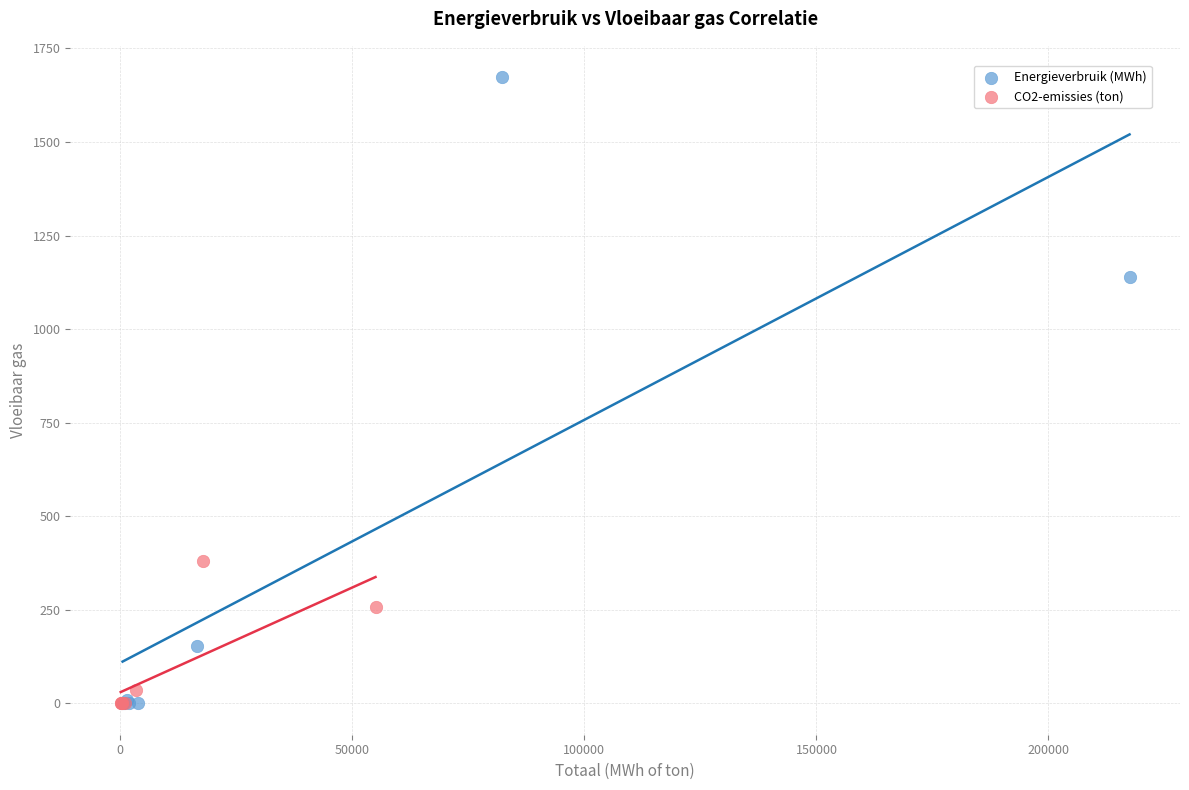

Which series contains the highest Y value?

Energieverbruik (MWh)